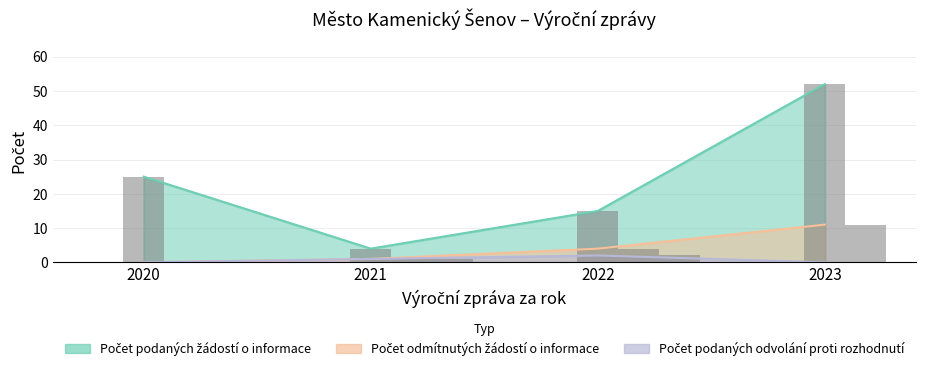

Reading left to right, list all the values displayed in this chart.

Počet podaných žádostí o informace: 25	4	15	52
Počet odmítnutých žádostí o informace: 0	1	4	11
Počet podaných odvolání proti rozhodnutí: 0	1	2	0